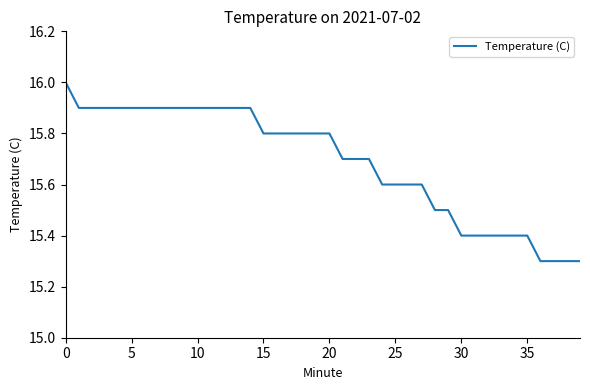

How many values are between 15 and 16?

40